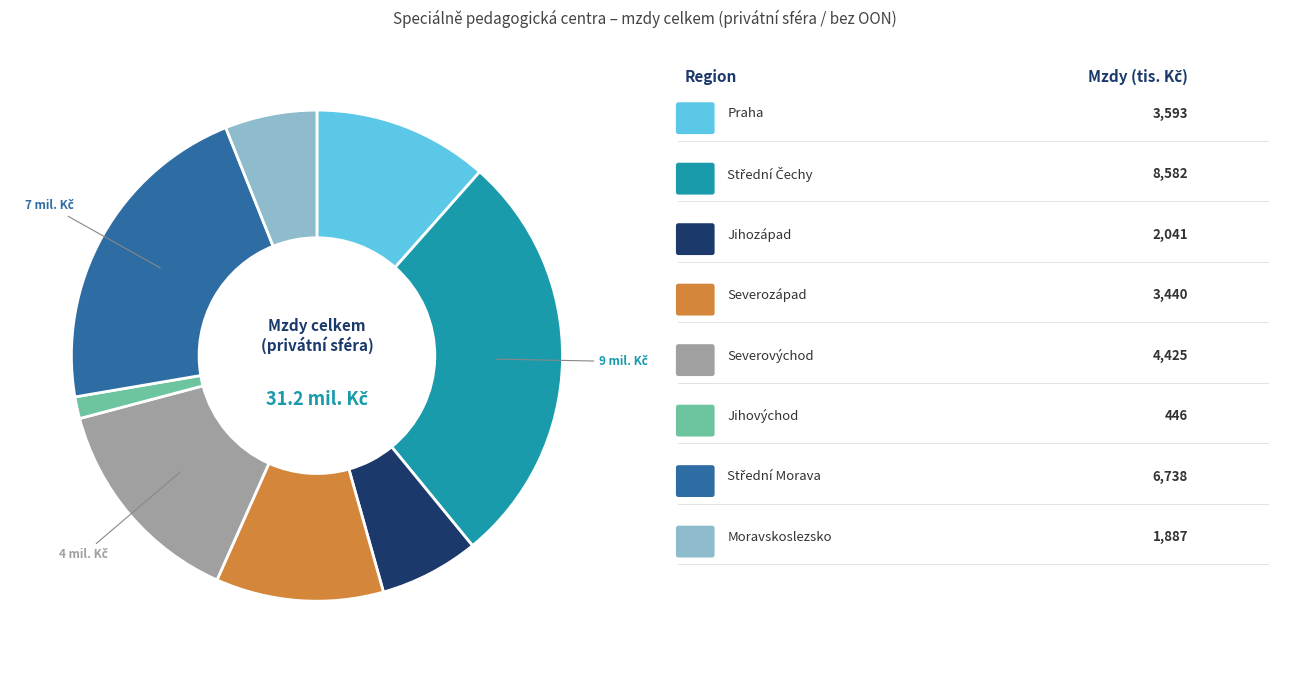

Is there a majority slice in this chart?

No